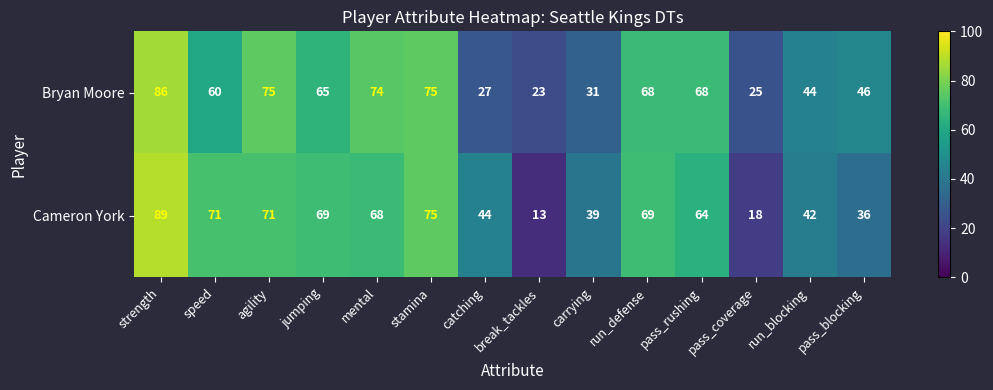

Where is Cameron York nearest to the value 51?

catching